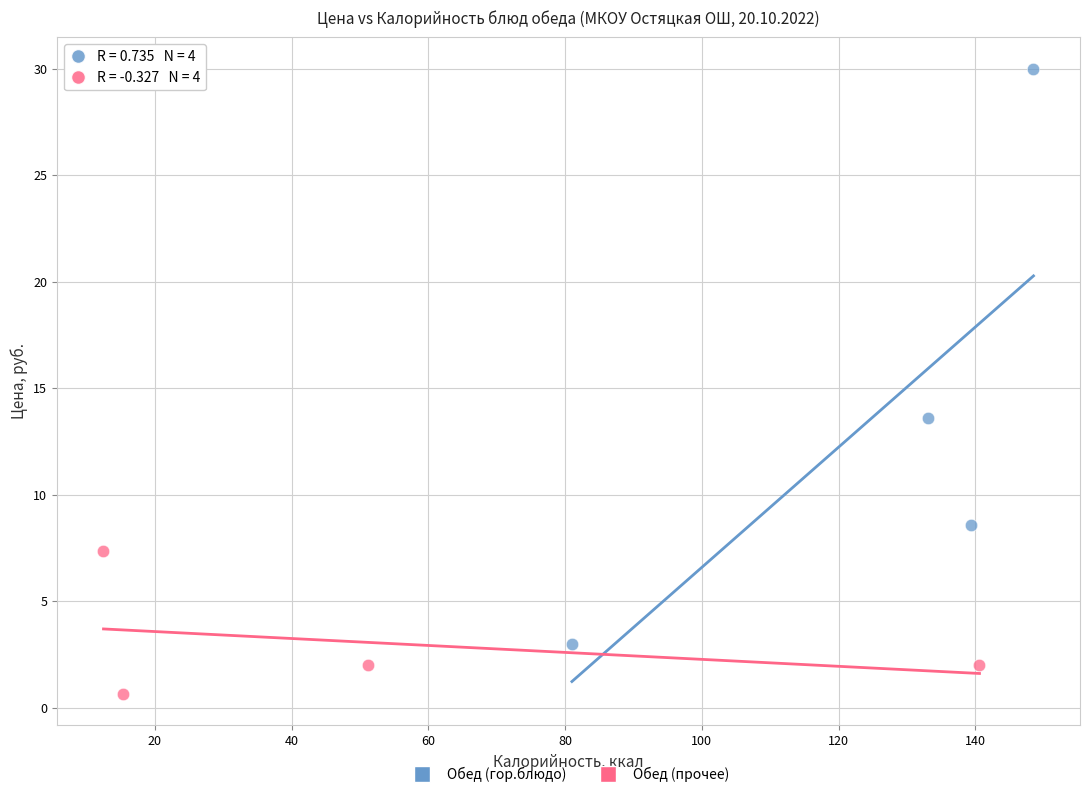

Which series has the widest spread of Y values?

Обед (гор.блюдо)